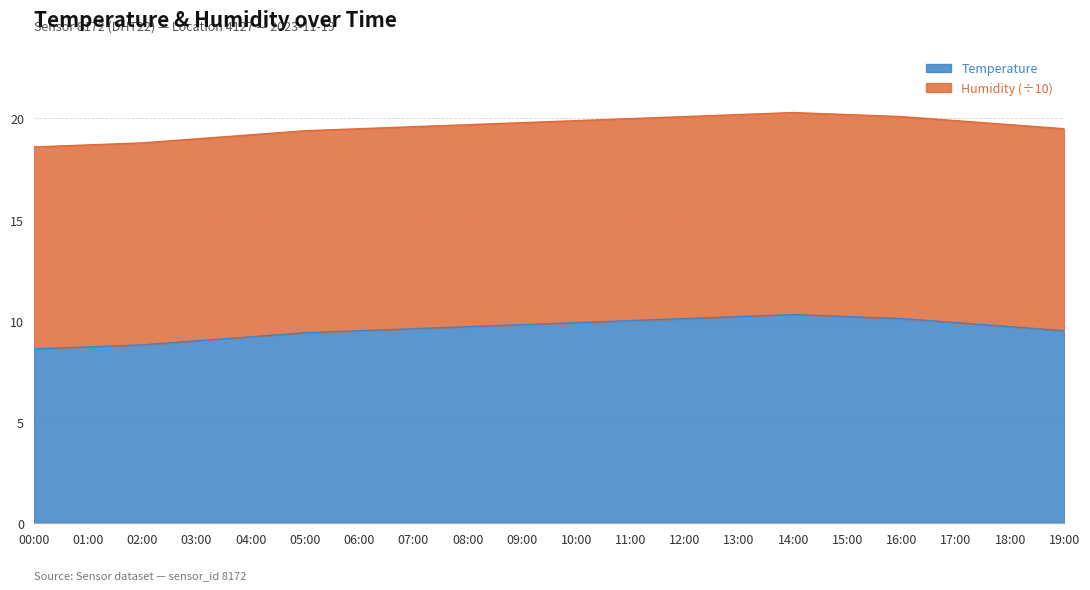

What is the highest value of the Temperature series?

10.3